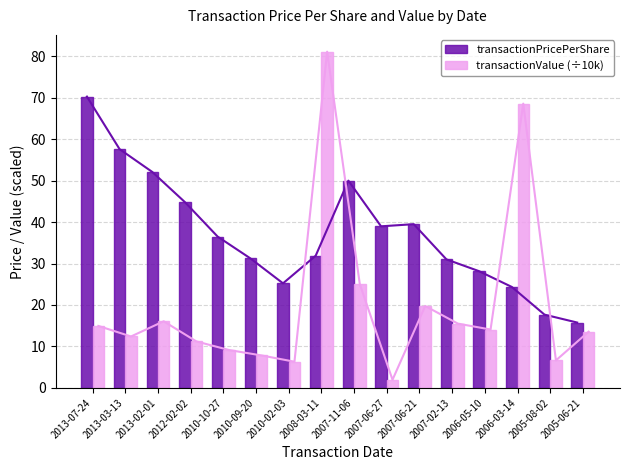

Is the value of transactionValue (÷10k) at 2007-06-21 greater than the value of transactionPricePerShare at 2006-05-10?

No